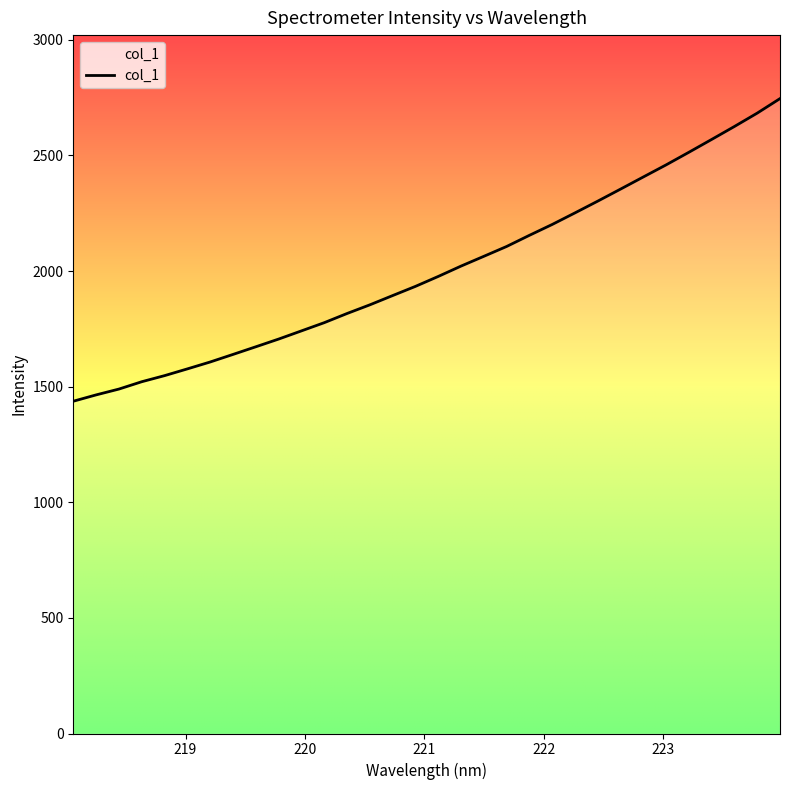

Which has a higher value, 221.6902 or 219.589?

221.6902